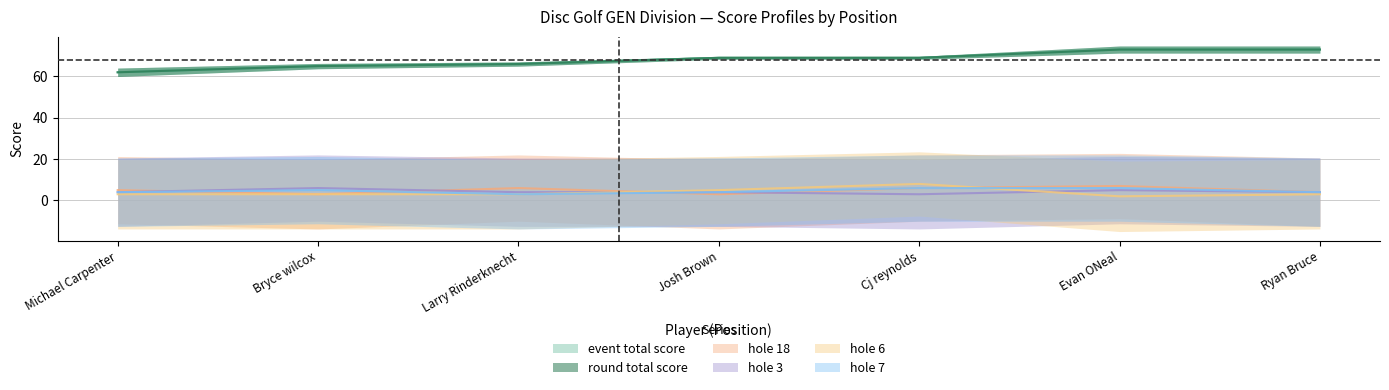

What is the value of the hole_6 point at the 6th from the left?

2